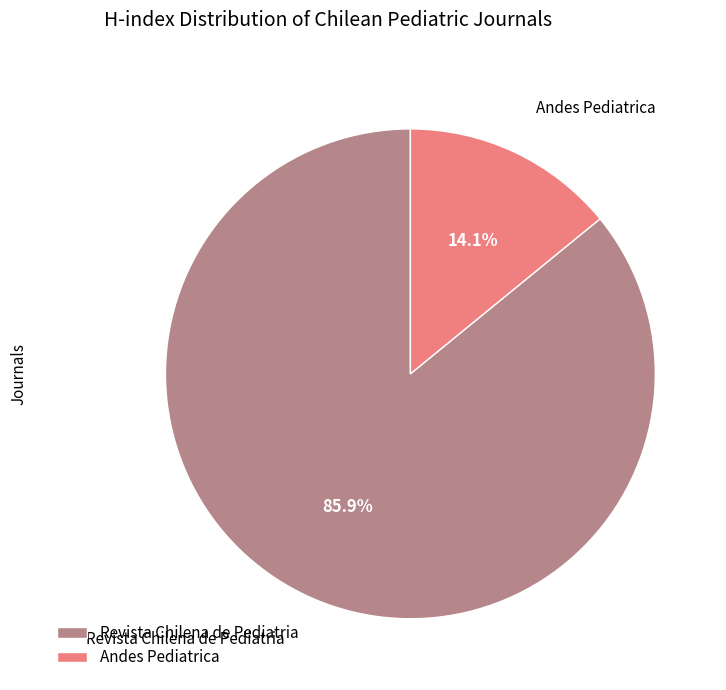

Rank the categories by value from highest to lowest.

Revista Chilena de Pediatria, Andes Pediatrica